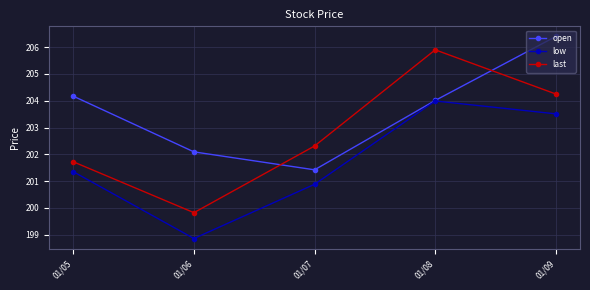

The last series shows 202.3 at 01/07. True or false?

True